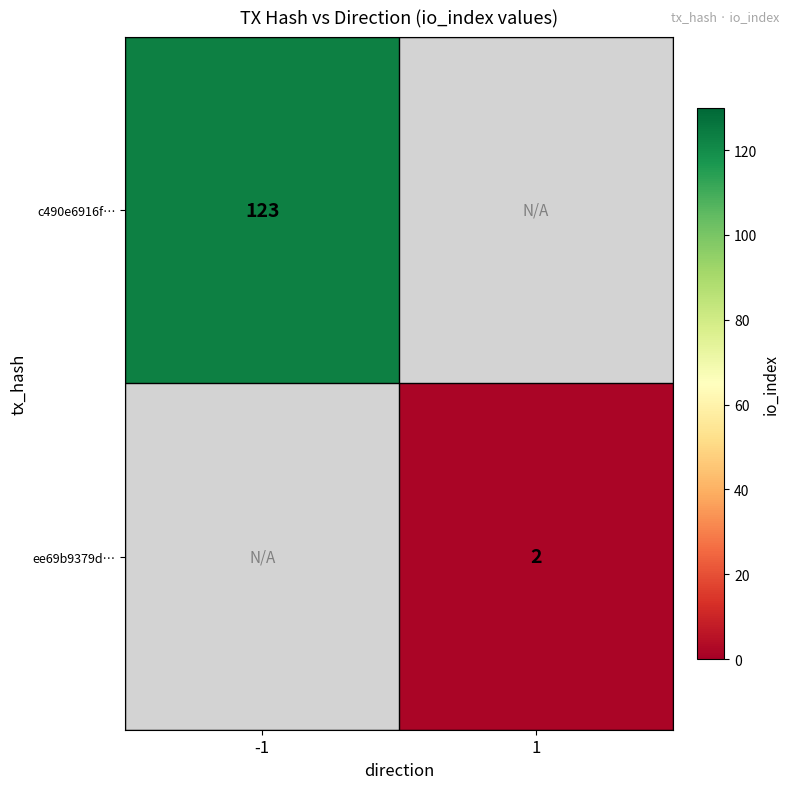

The c490e6916f… series shows 185 at -1. True or false?

False